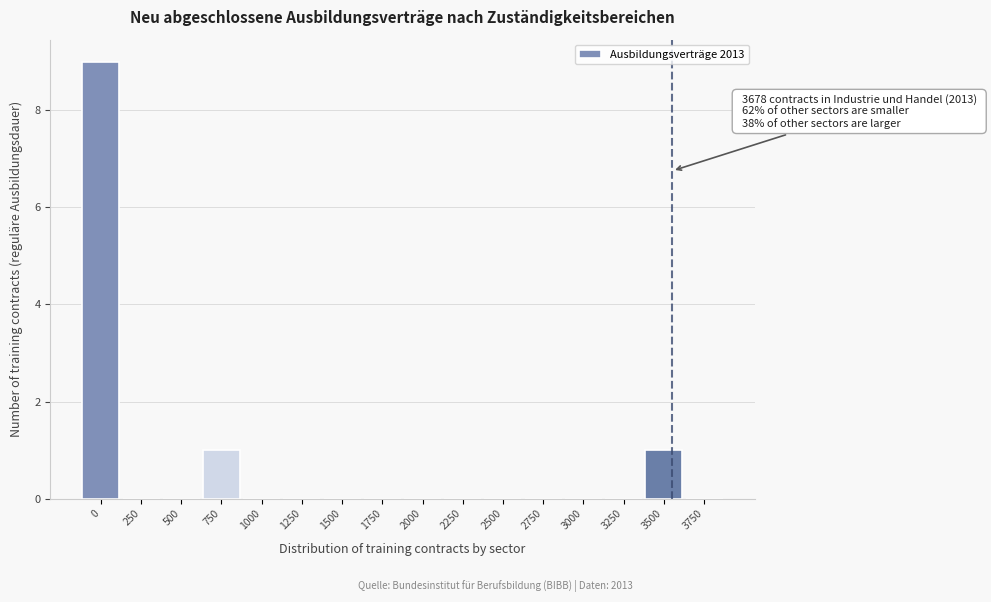

Reading left to right, extract all data points from this chart.

0=9	250=0	500=0	750=1	1000=0	1250=0	1500=0	1750=0	2000=0	2250=0	2500=0	2750=0	3000=0	3250=0	3500=1	3750=0